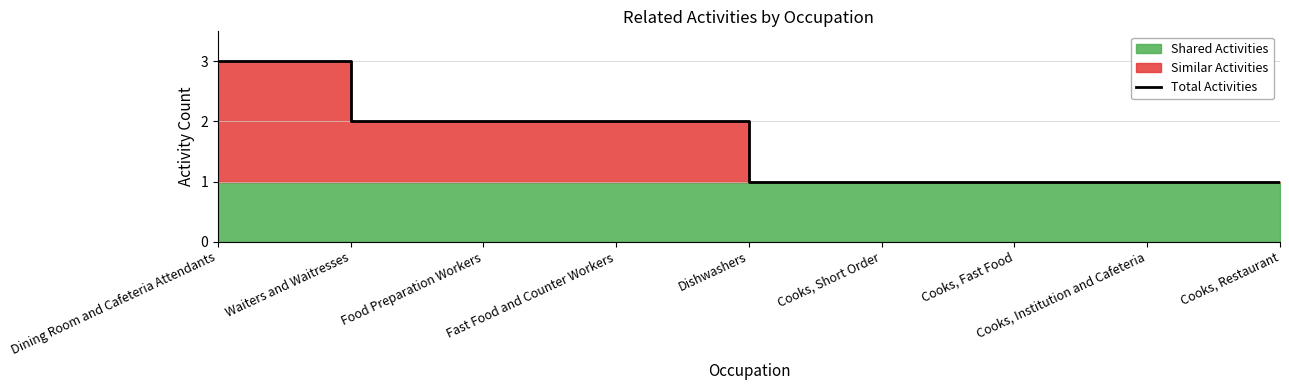

Does the chart have visible grid lines?

Yes